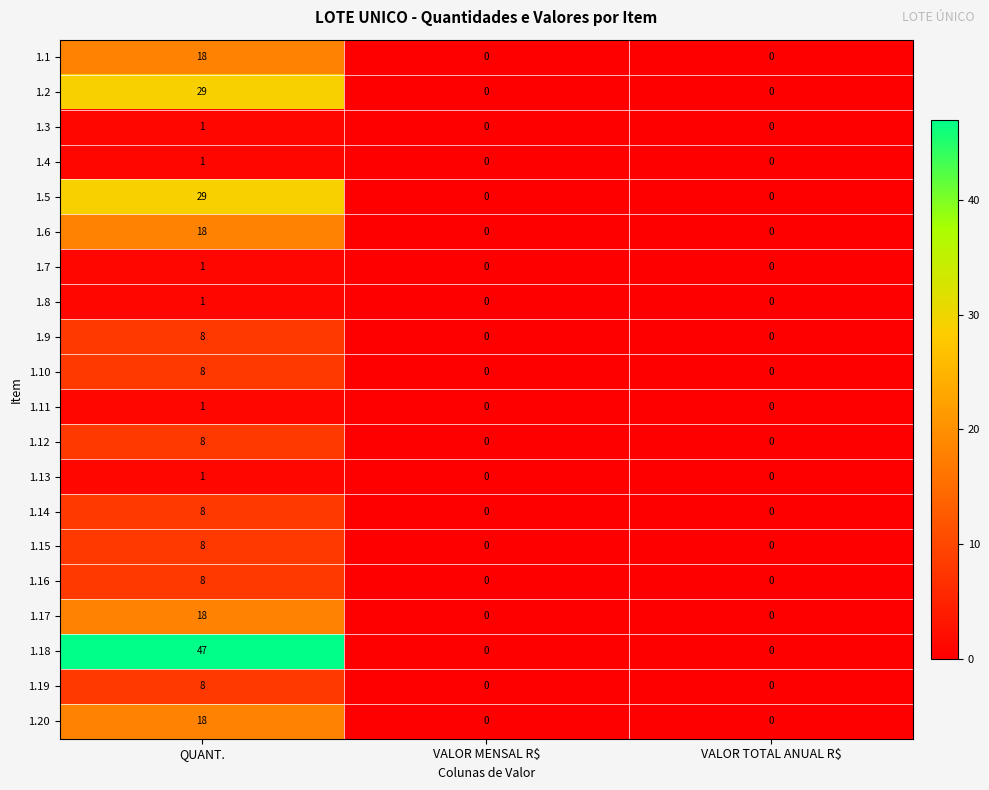

The 1.5 series shows 52 at QUANT.. True or false?

False